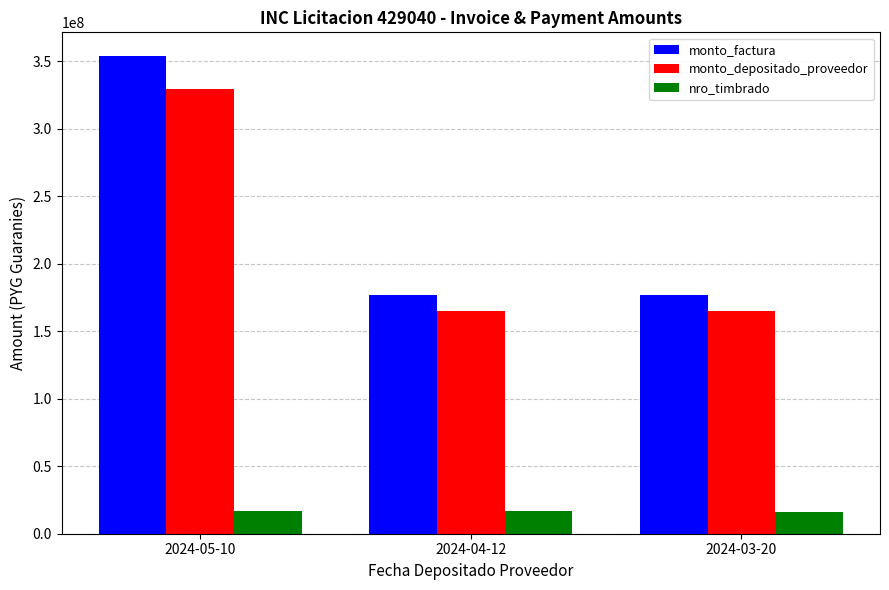

What is the difference between the maximum and second lowest values in the monto_factura series?

176818625